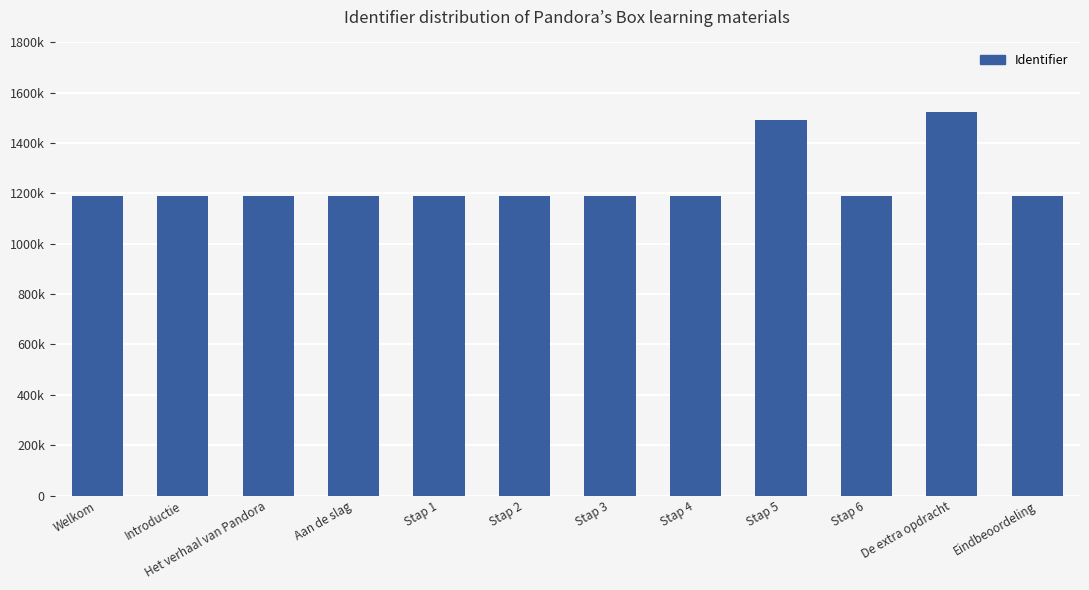

What is the sum of all values?

14903313